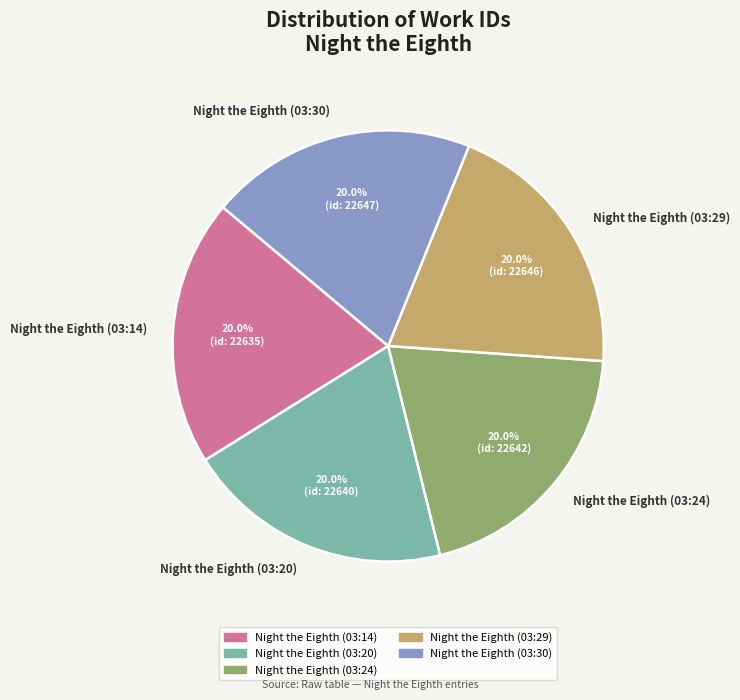

What percentage is NOT represented by Night the Eighth (03:30)?

80.0%